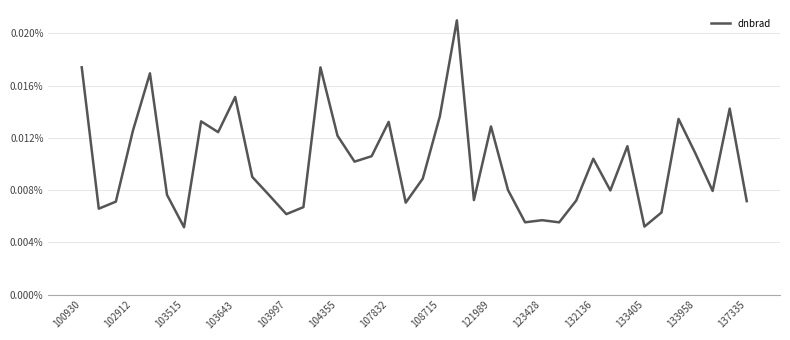

Does the chart have visible grid lines?

Yes